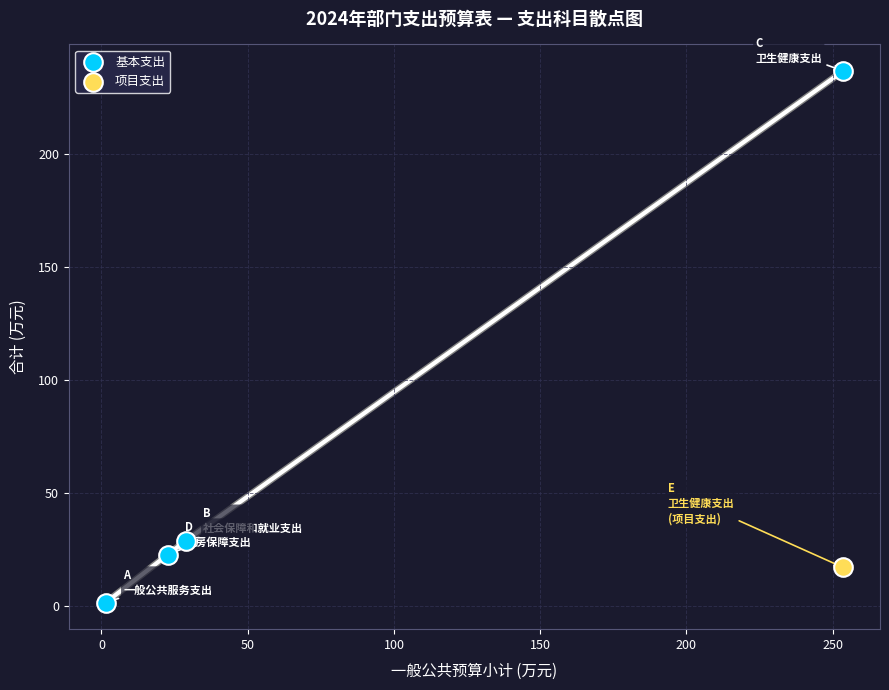

What are all the series names shown in the legend?

基本支出, 项目支出